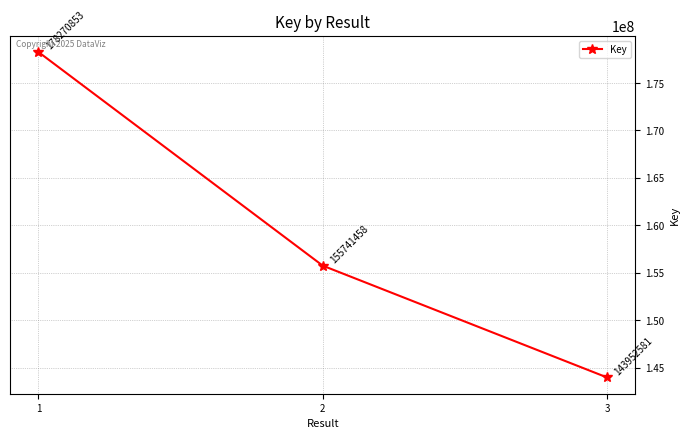

What is the greatest value displayed?

178270853